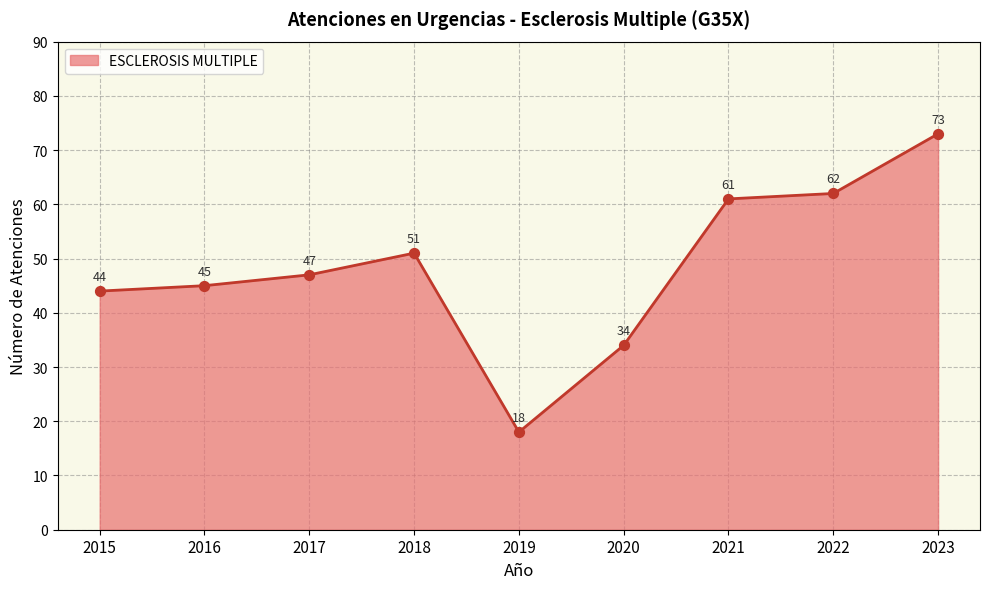

What is the change in value from 2016 to 2020?

-11